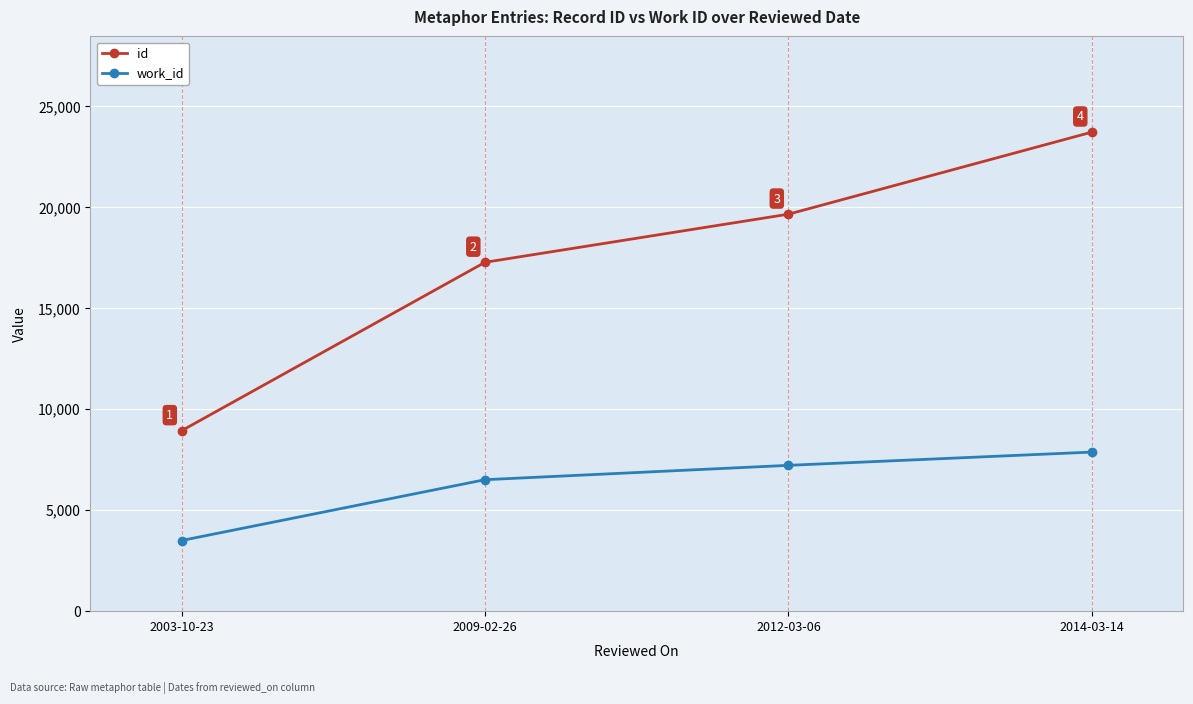

The id series shows 23703 at 2014-03-14. True or false?

True